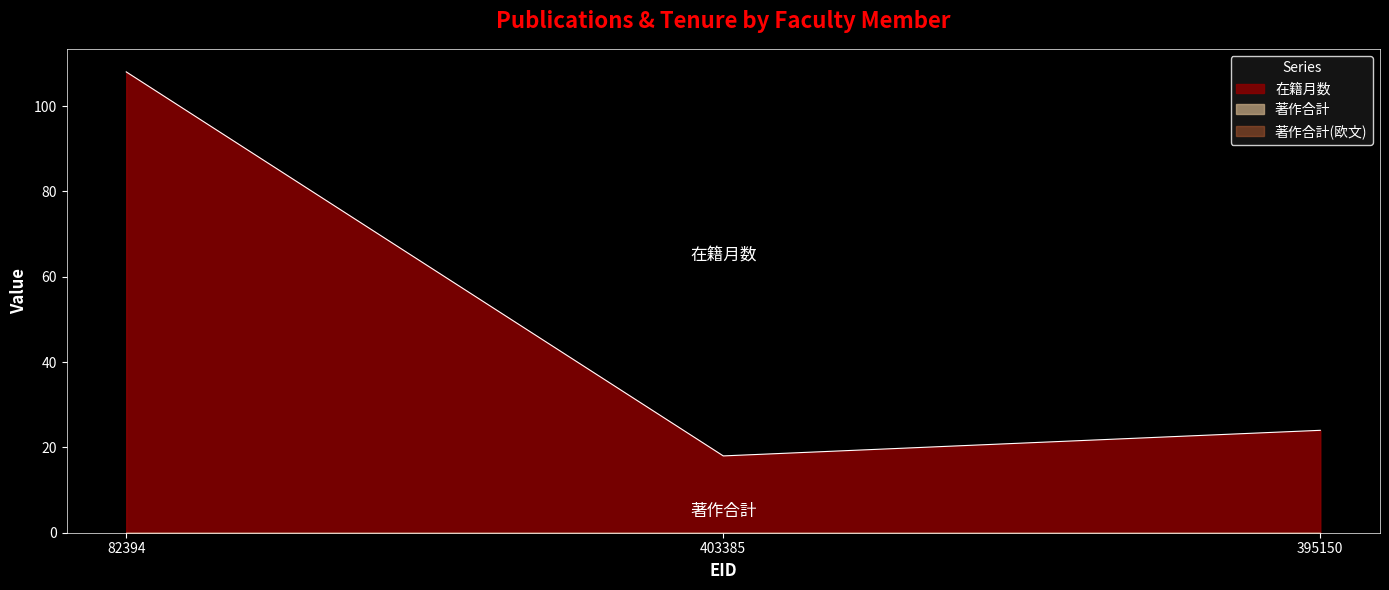

List the labels in order of 著作合計 value, smallest first.

82394, 403385, 395150